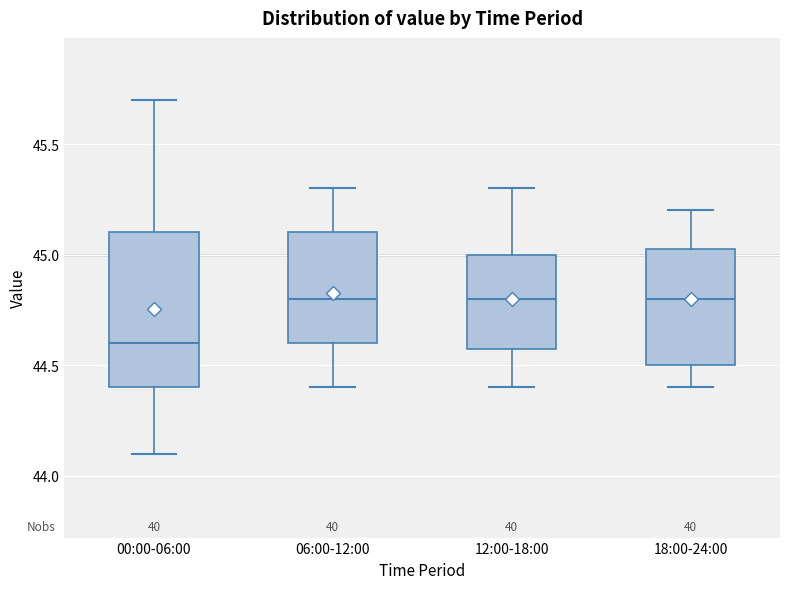

Reading left to right, transcribe this box plot: for each box, give where its median line is, the range the box spans, and where its two whiskers end, as read against the y-axis. The values are not printed on the chart, so give them approximately, as read against the axis.

00:00-06:00: median 44.60, box 44.40 to 45.10, whiskers 44.10 to 45.70
06:00-12:00: median 44.80, box 44.60 to 45.10, whiskers 44.40 to 45.30
12:00-18:00: median 44.80, box 44.60 to 45.00, whiskers 44.40 to 45.30
18:00-24:00: median 44.80, box 44.50 to 45.05, whiskers 44.40 to 45.20